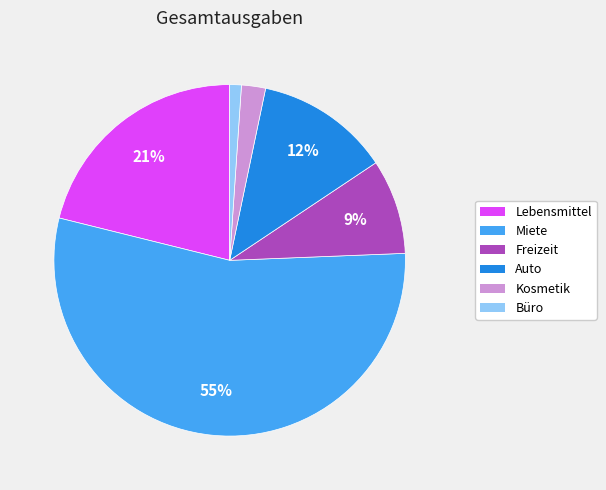

To the nearest percent, what is the difference between the Freizeit and Miete slice percentages?

46%